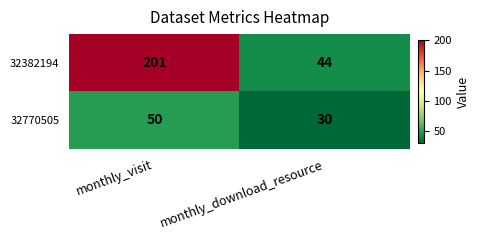

What is the minimum value shown in the chart?

30